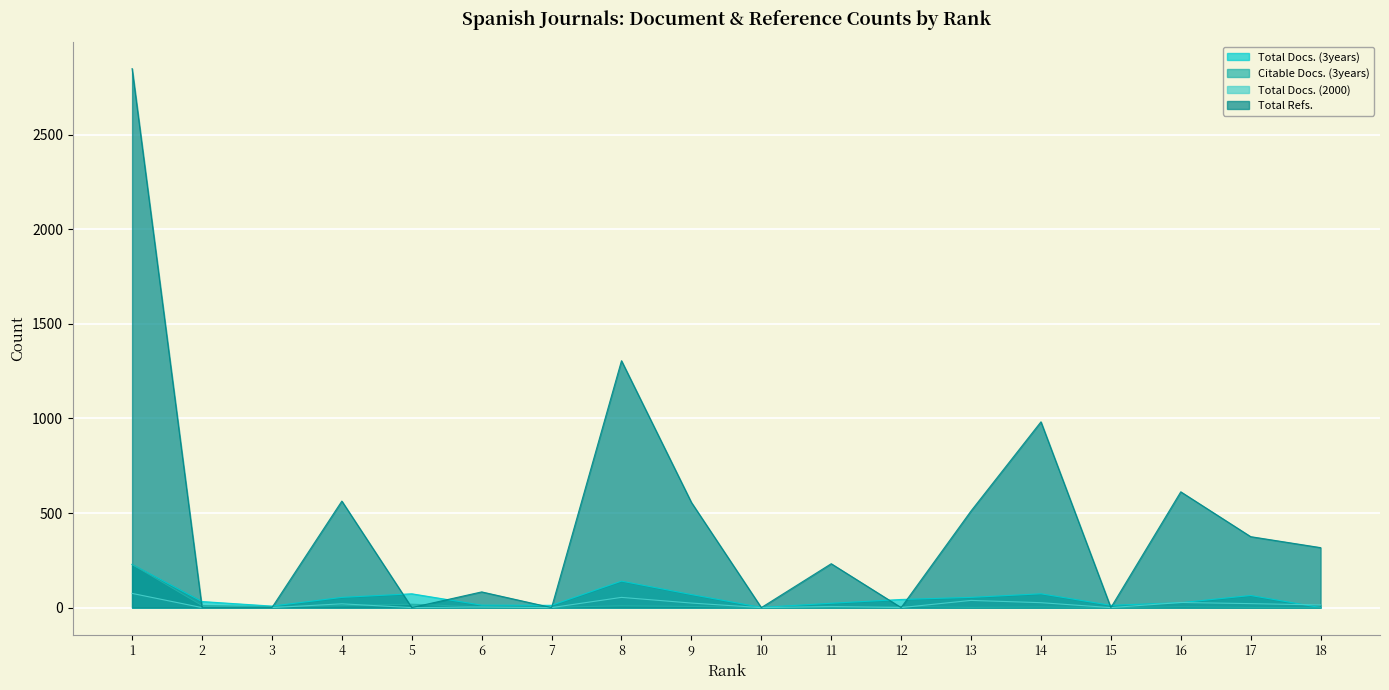

At which category is the sum across all series the highest?

1